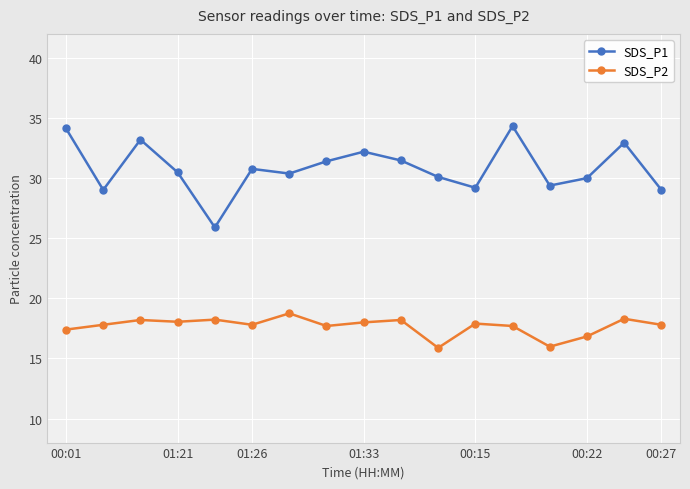

How many series are shown in this chart?

2